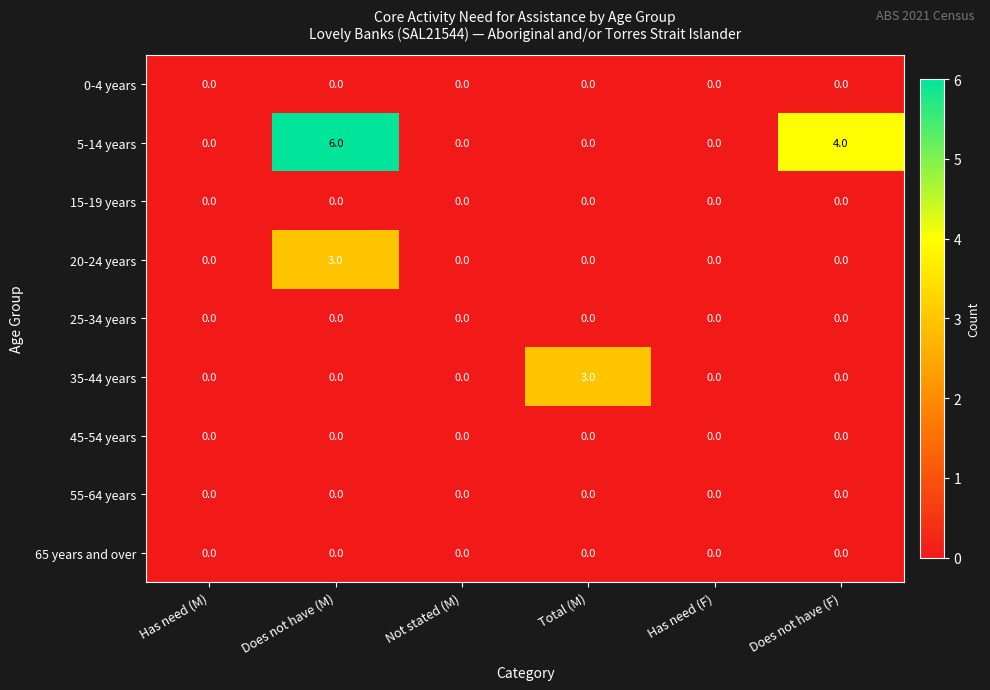

Which series has the largest total across all categories?

5-14 years